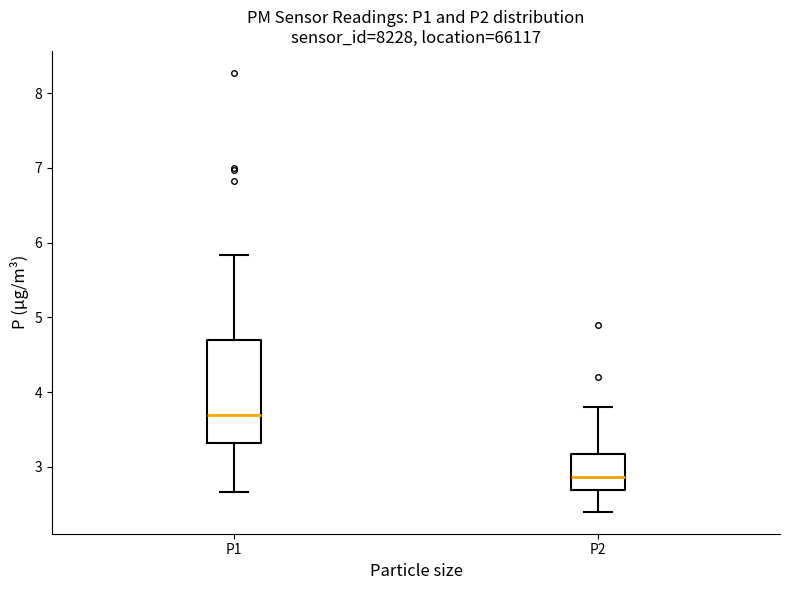

Where does the upper whisker of the box for P2 end on the y-axis? The values are not printed on the chart, so give them approximately, as read against the axis.

3.8